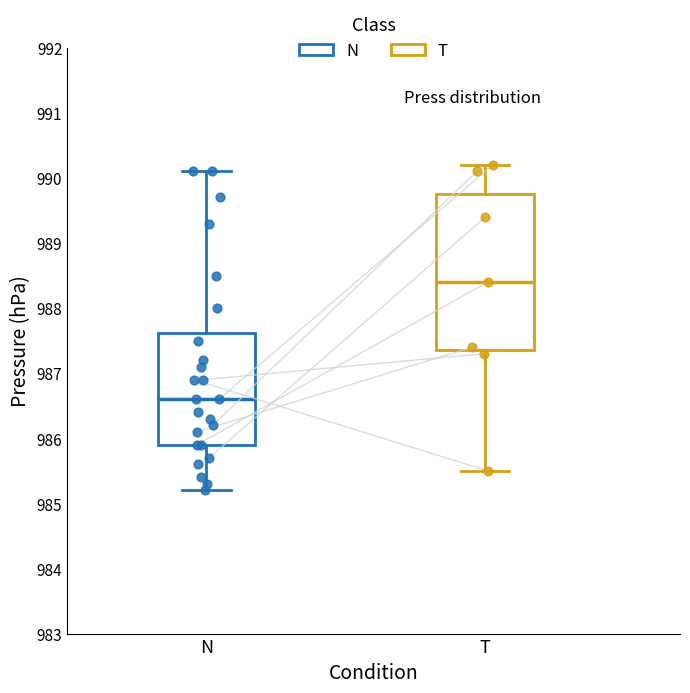

Where does the lower whisker of the box for N end on the y-axis? The values are not printed on the chart, so give them approximately, as read against the axis.

985.2